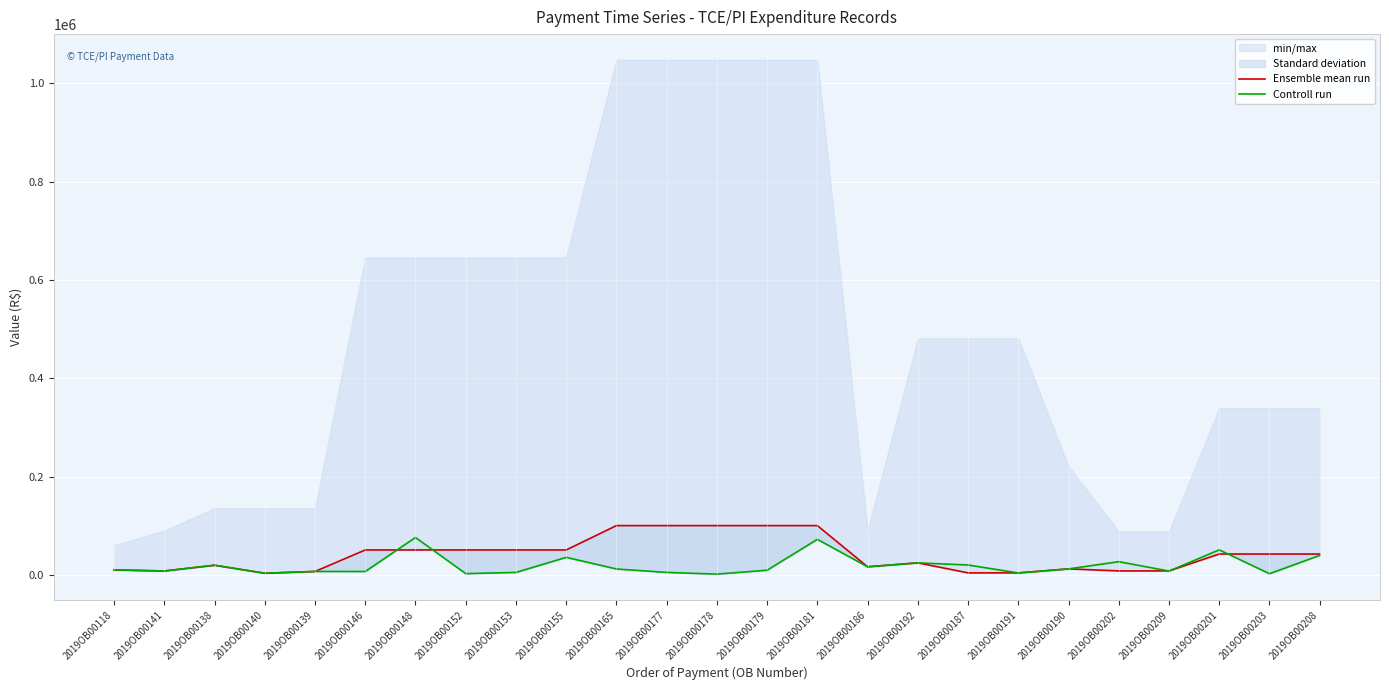

Is this an area chart (filled region under the line)?

No